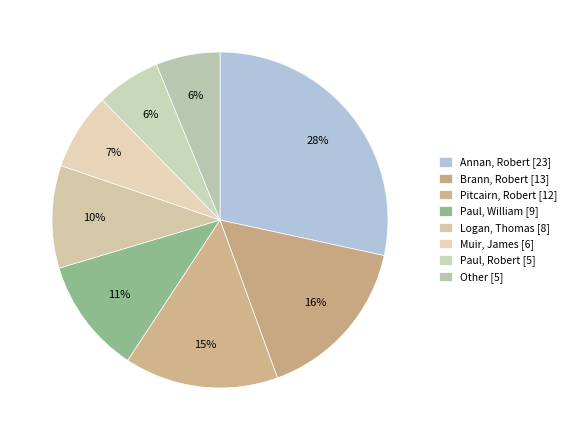

To the nearest percent, what is the difference between the largest and smallest slice percentages?

22%